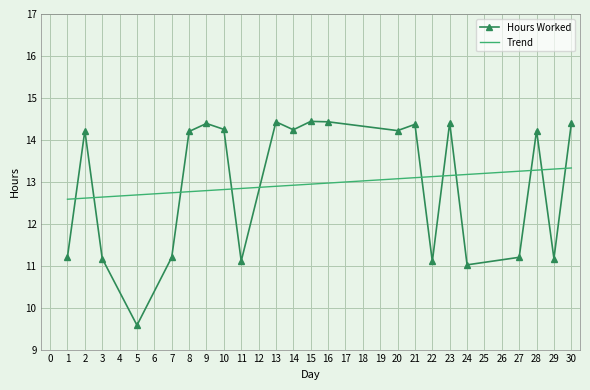

Between which two adjacent categories do Hours Worked and Trend first intersect?

1 and 2